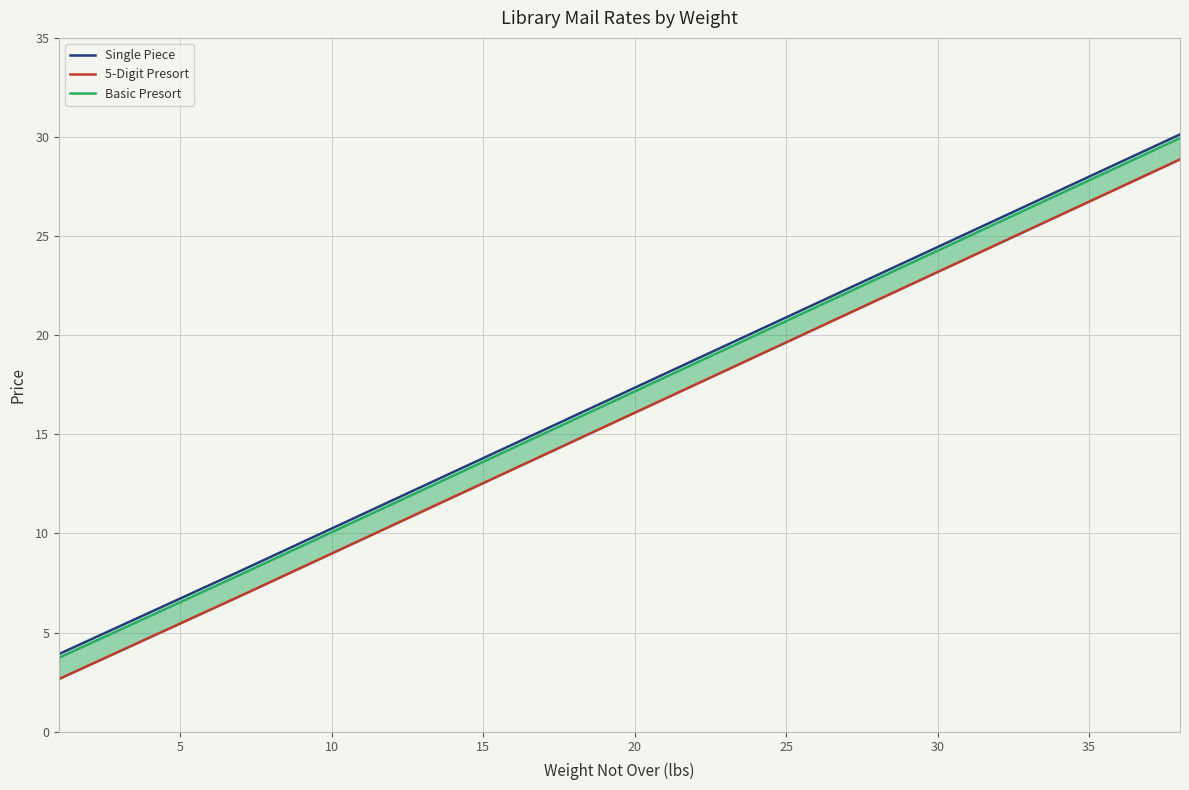

What is the average value of the Single Piece series?

17.0